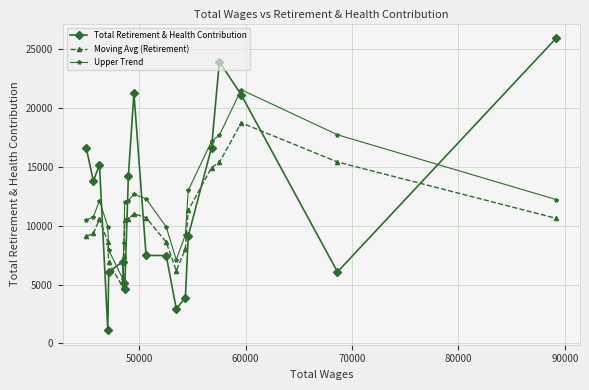

What is the difference between the maximum and second lowest values in the Moving Avg (Retirement) series?

12541.8